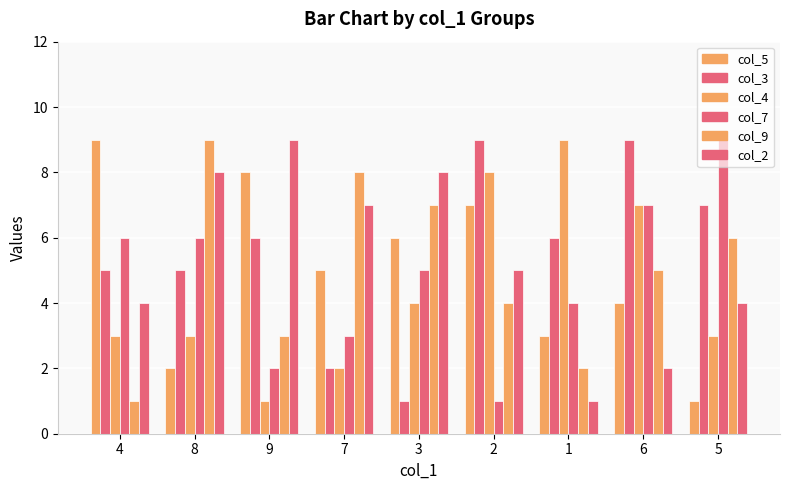

Which category has the lowest value in the col_7 series?

2